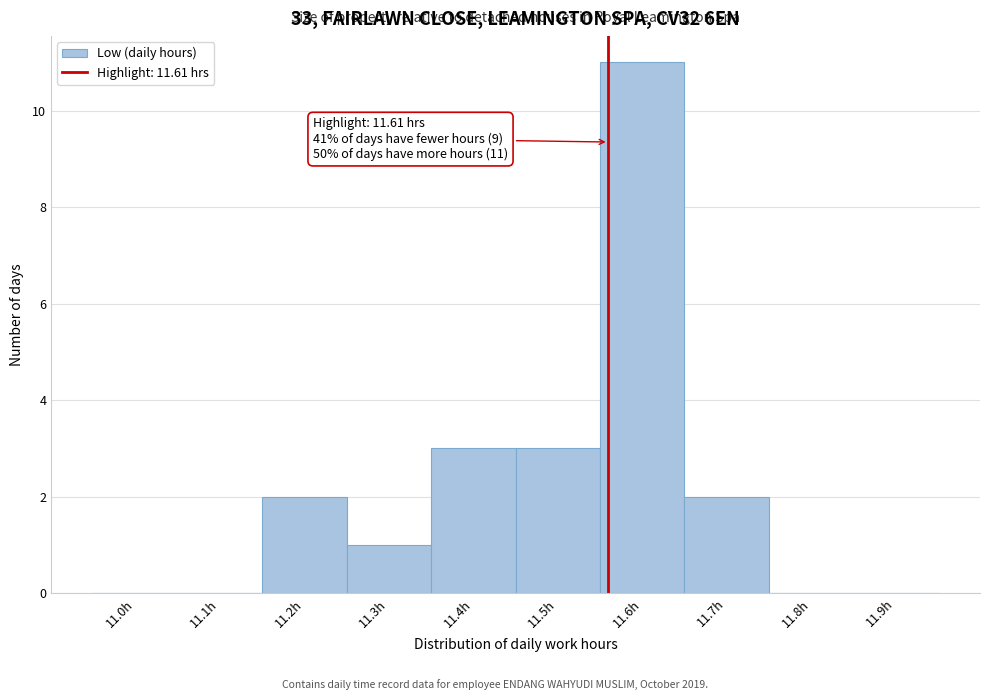

Reading right to left, what are all the values shown in this chart?

11.9h=0	11.8h=0	11.7h=2	11.6h=11	11.5h=3	11.4h=3	11.3h=1	11.2h=2	11.1h=0	11.0h=0